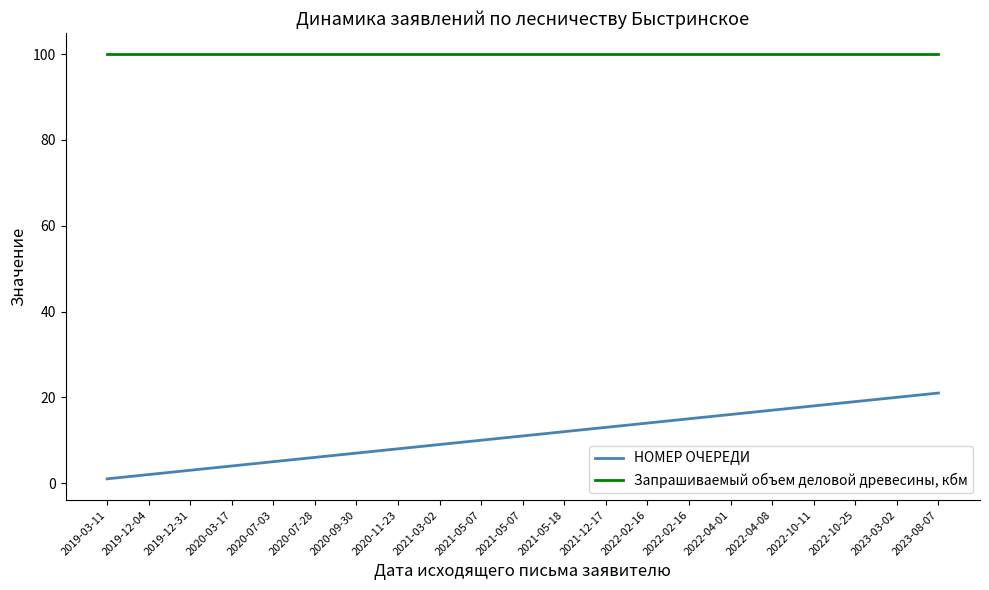

Reading right to left, transcribe all the data shown in this chart.

НОМЕР ОЧЕРЕДИ: 2023-08-07=21	2023-03-02=20	2022-10-25=19	2022-10-11=18	2022-04-08=17	2022-04-01=16	2022-02-16=15	2022-02-16=14	2021-12-17=13	2021-05-18=12	2021-05-07=11	2021-05-07=10	2021-03-02=9	2020-11-23=8	2020-09-30=7	2020-07-28=6	2020-07-03=5	2020-03-17=4	2019-12-31=3	2019-12-04=2	2019-03-11=1
Запрашиваемый объем деловой древесины, кбм: 2023-08-07=100	2023-03-02=100	2022-10-25=100	2022-10-11=100	2022-04-08=100	2022-04-01=100	2022-02-16=100	2022-02-16=100	2021-12-17=100	2021-05-18=100	2021-05-07=100	2021-05-07=100	2021-03-02=100	2020-11-23=100	2020-09-30=100	2020-07-28=100	2020-07-03=100	2020-03-17=100	2019-12-31=100	2019-12-04=100	2019-03-11=100